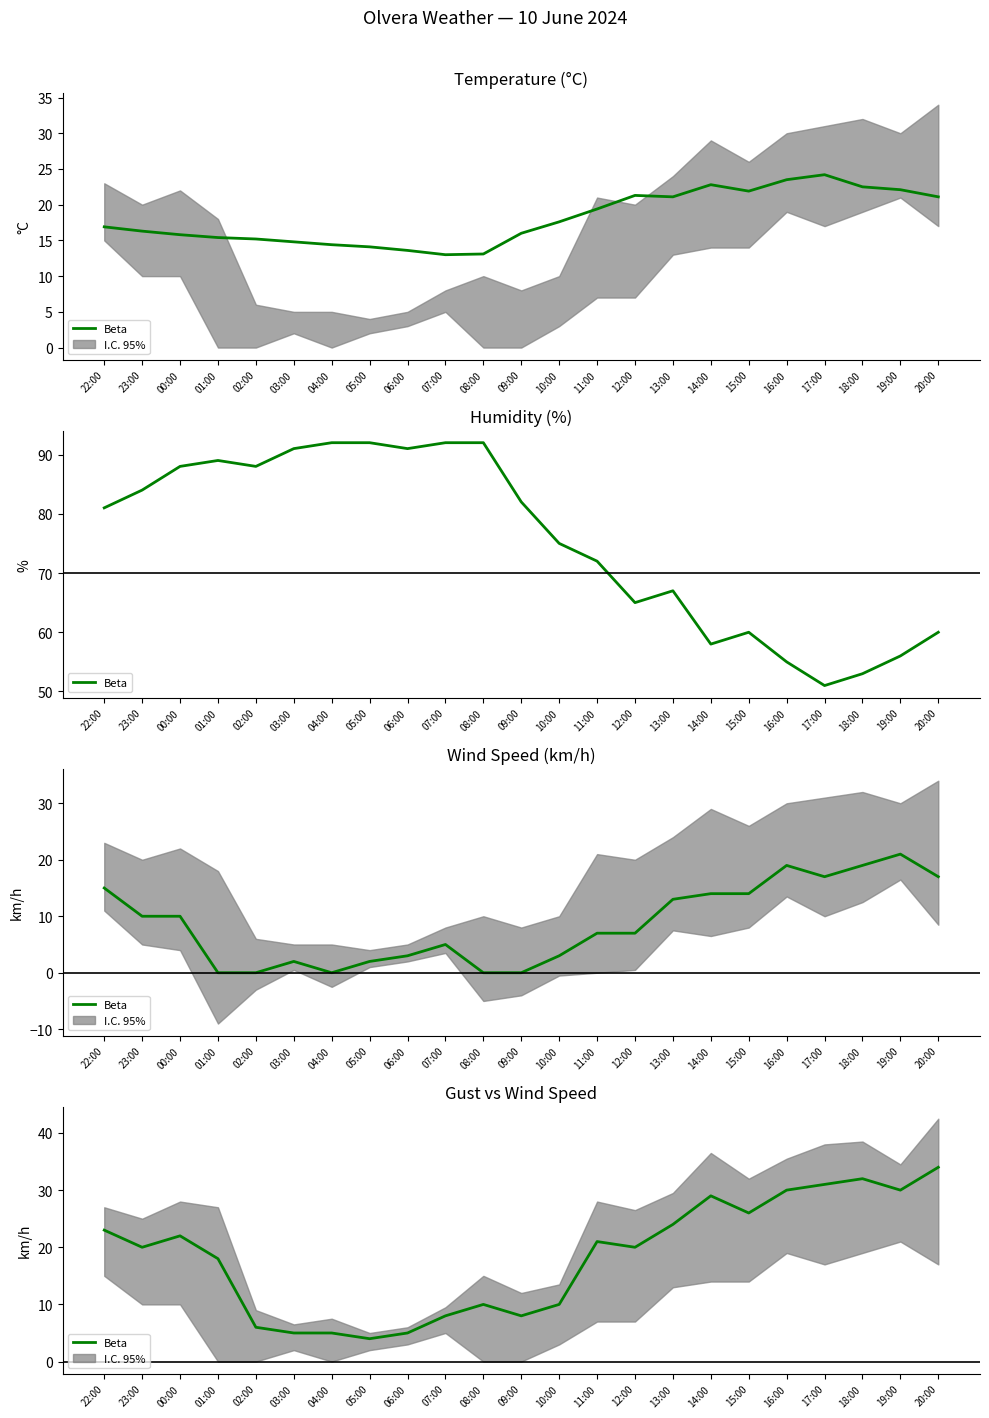

What is the sum of the values at 10:00 and 15:00?

36